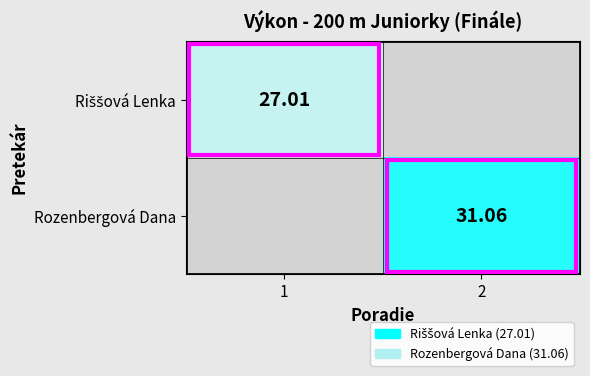

At how many categories does at least one series exceed 14?

2